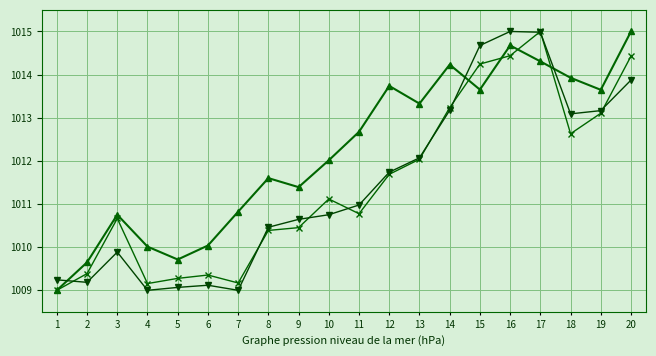

Does the chart have visible grid lines?

Yes